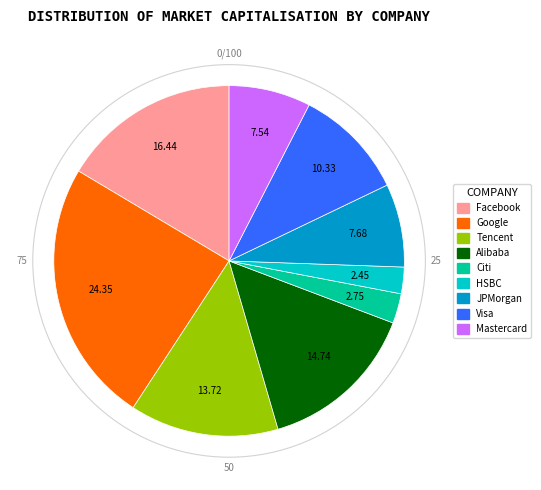

True or false: Google accounts for 31% of the total.

False